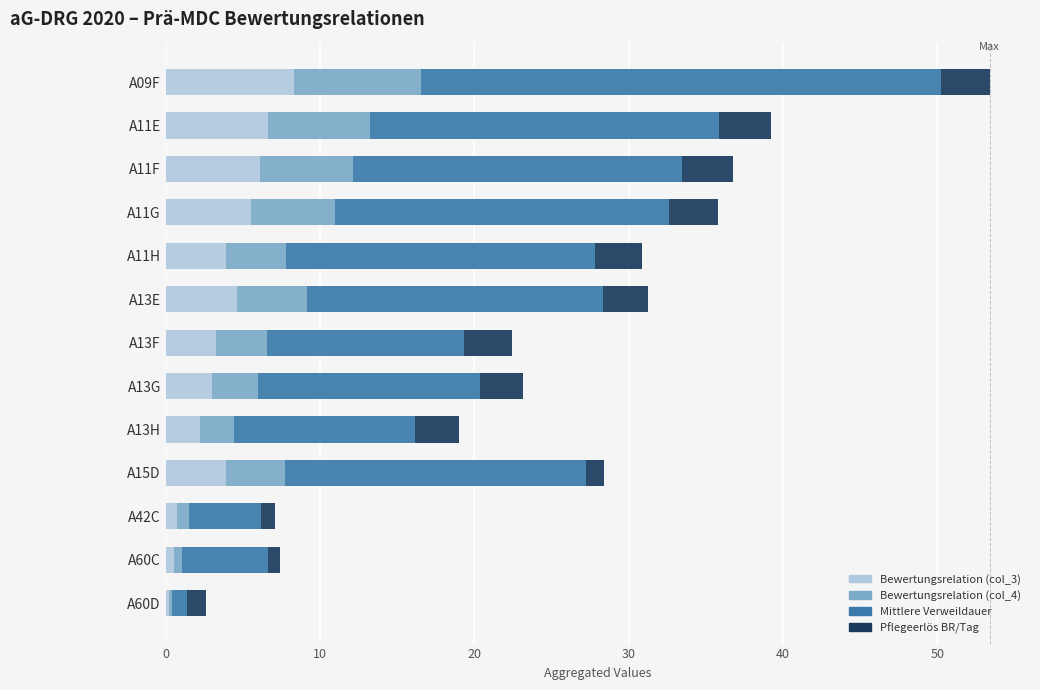

What is the average value of the Bewertungsrelation (col_3) series?

3.8